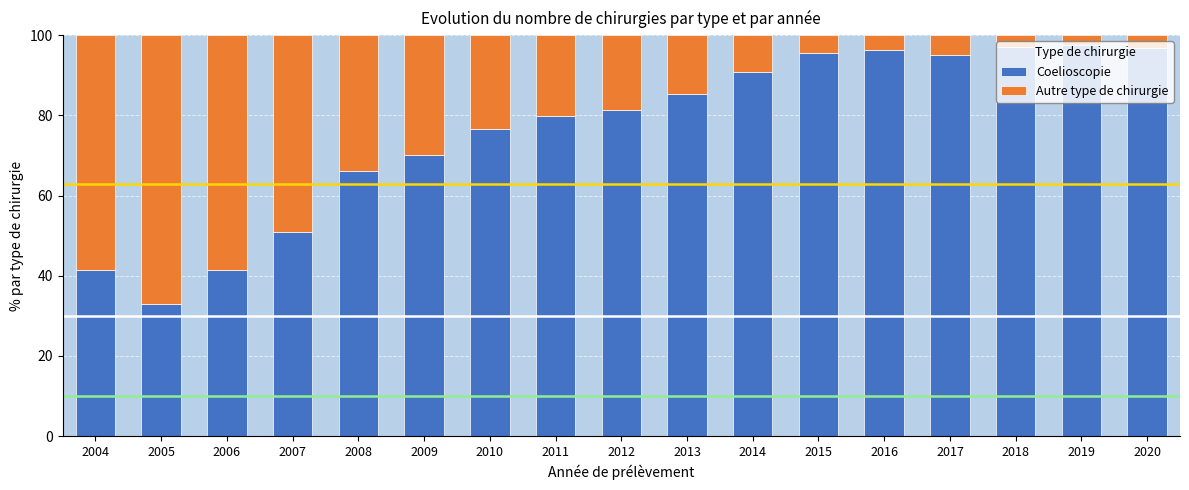

Is it true that Coelioscopie equals 60.2 at 2018?

False